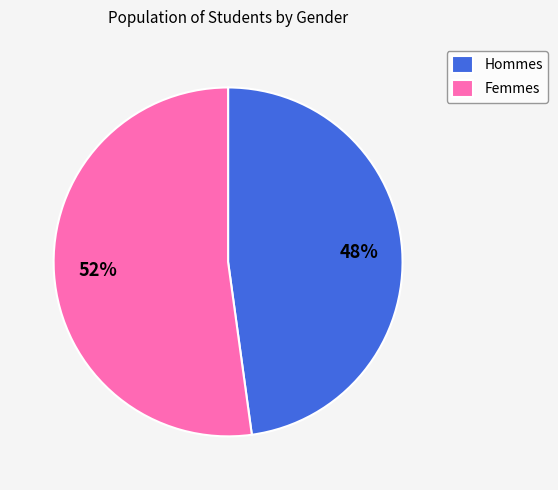

Between Hommes and Femmes, which is larger?

Femmes